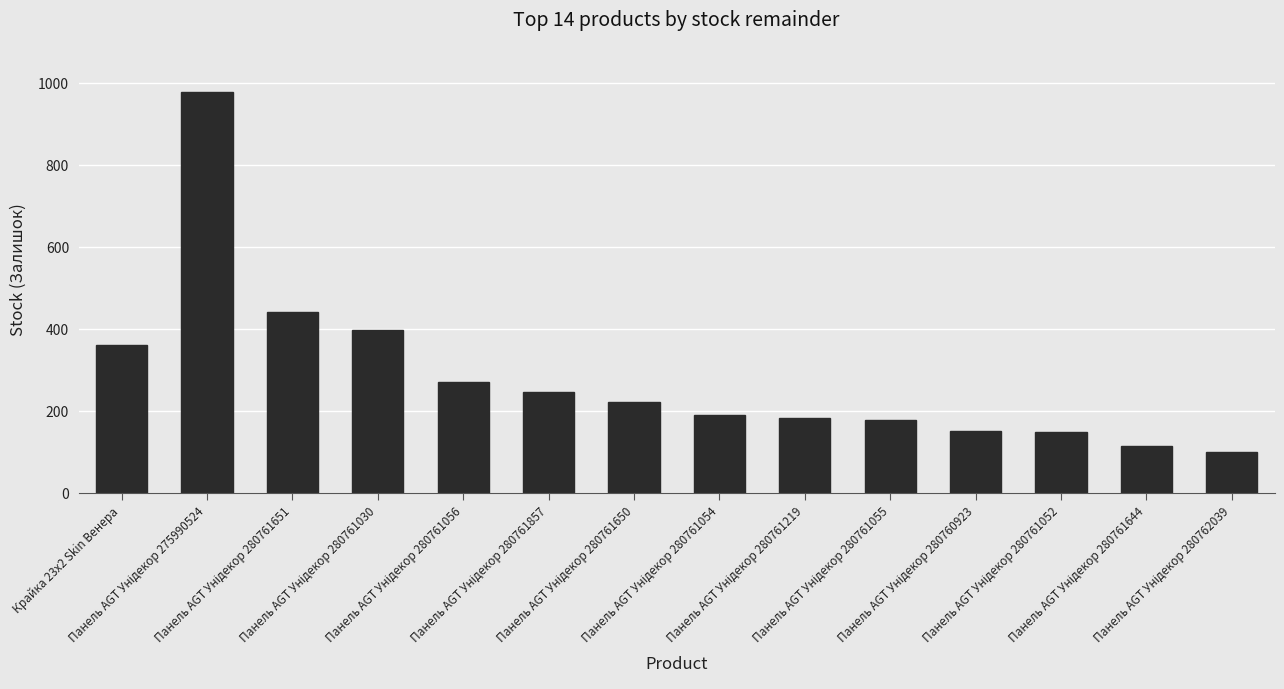

What is the value of the 5th bar from the left?

270